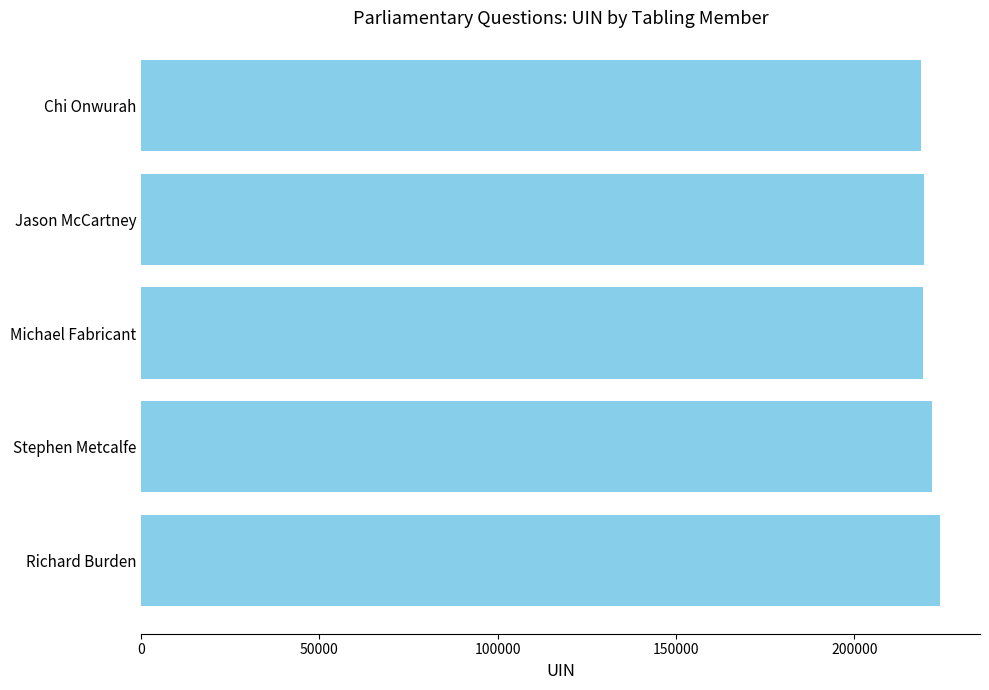

What is the difference between the maximum and minimum values?

5272